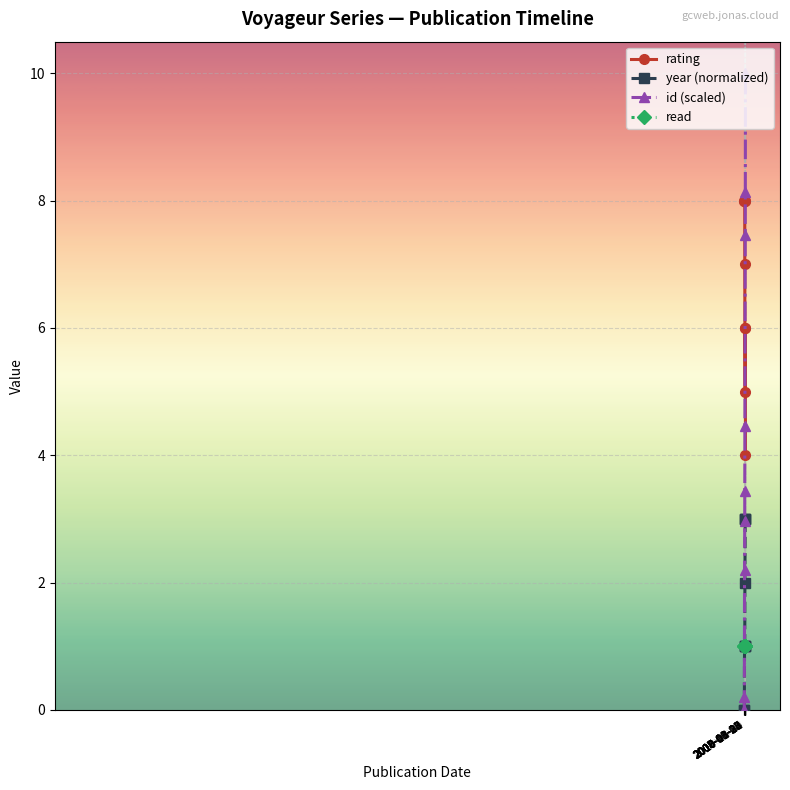

How many lines are shown in the chart?

4